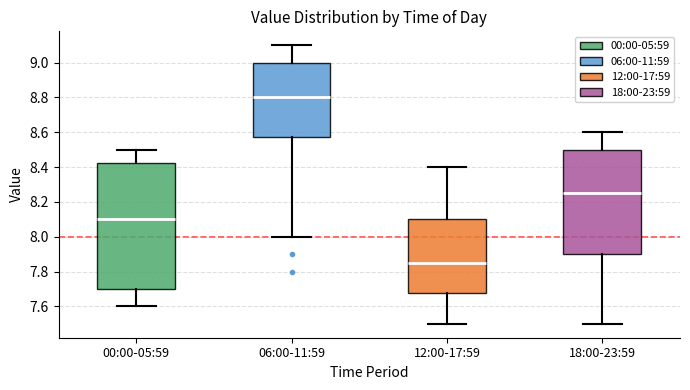

Which box's median line is the highest?

06:00-11:59